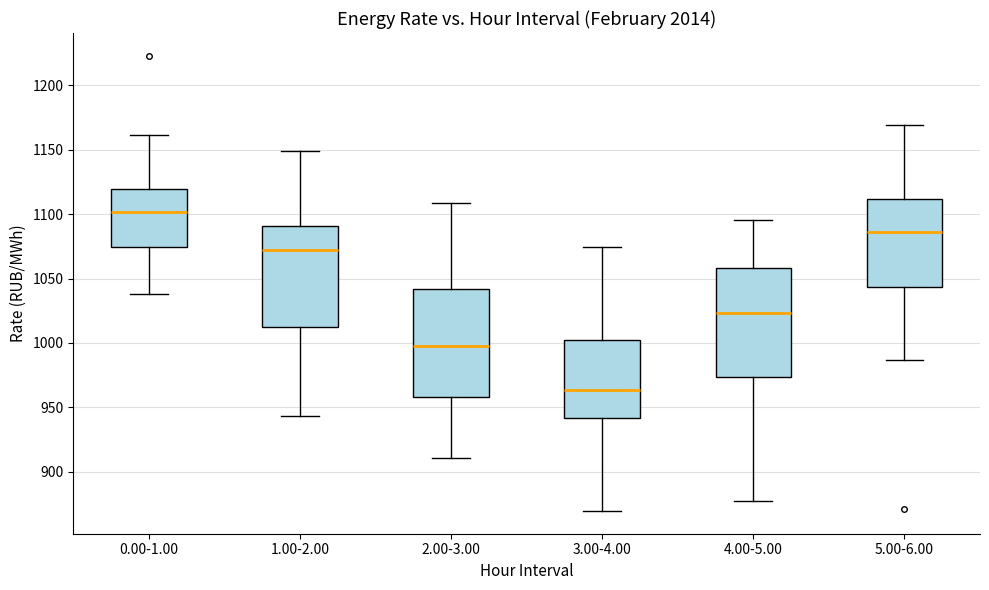

Reading left to right, read every box against the y-axis: the position of its median line, the range the box covers, and the ends of its whiskers. The values are not printed on the chart, so give them approximately, as read against the axis.

0.00-1.00: median 1100, box 1075 to 1120, whiskers 1040 to 1160
1.00-2.00: median 1070, box 1010 to 1090, whiskers 945 to 1150
2.00-3.00: median 995, box 960 to 1040, whiskers 910 to 1110
3.00-4.00: median 965, box 940 to 1000, whiskers 870 to 1075
4.00-5.00: median 1025, box 975 to 1060, whiskers 875 to 1095
5.00-6.00: median 1085, box 1045 to 1110, whiskers 985 to 1170